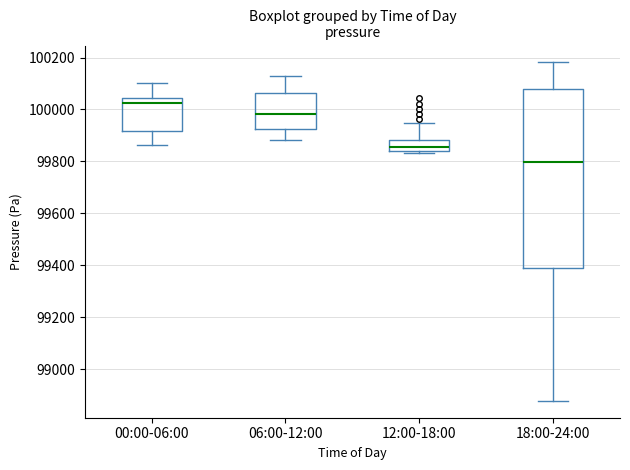

Reading left to right, read every box against the y-axis: the position of its median line, the range the box covers, and the ends of its whiskers. The values are not printed on the chart, so give them approximately, as read against the axis.

00:00-06:00: median 100020, box 99920 to 100040, whiskers 99860 to 100100
06:00-12:00: median 99980, box 99920 to 100060, whiskers 99880 to 100140
12:00-18:00: median 99860, box 99840 to 99880, whiskers 99840 (just below the box's lower edge) to 99940
18:00-24:00: median 99800, box 99380 to 100080, whiskers 98880 to 100180